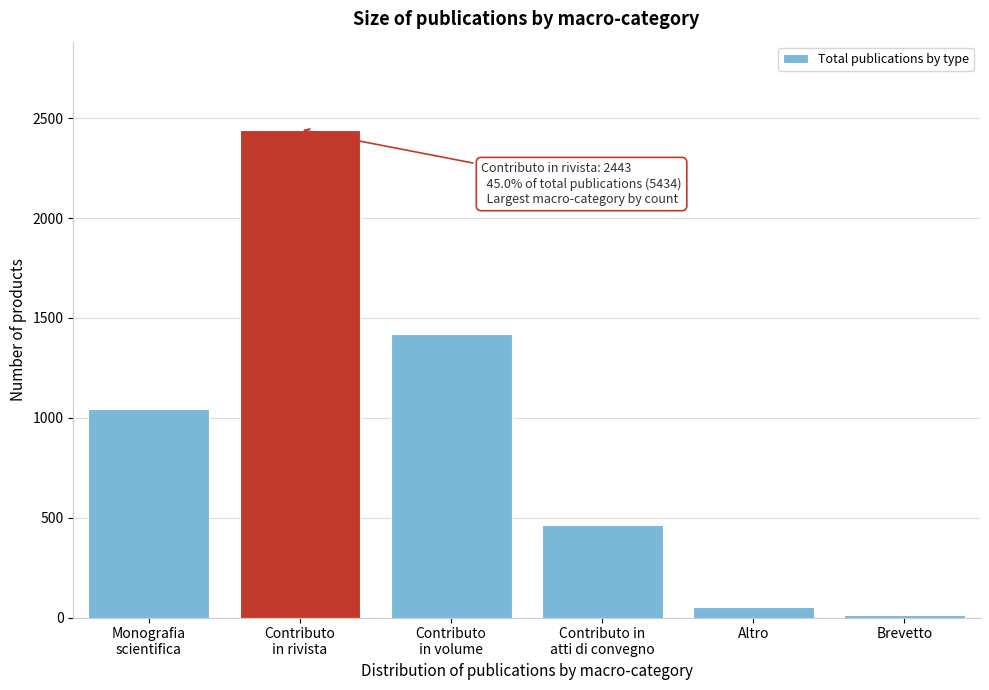

Reading right to left, transcribe all the data shown in this chart.

11	51	465	1421	2443	1043